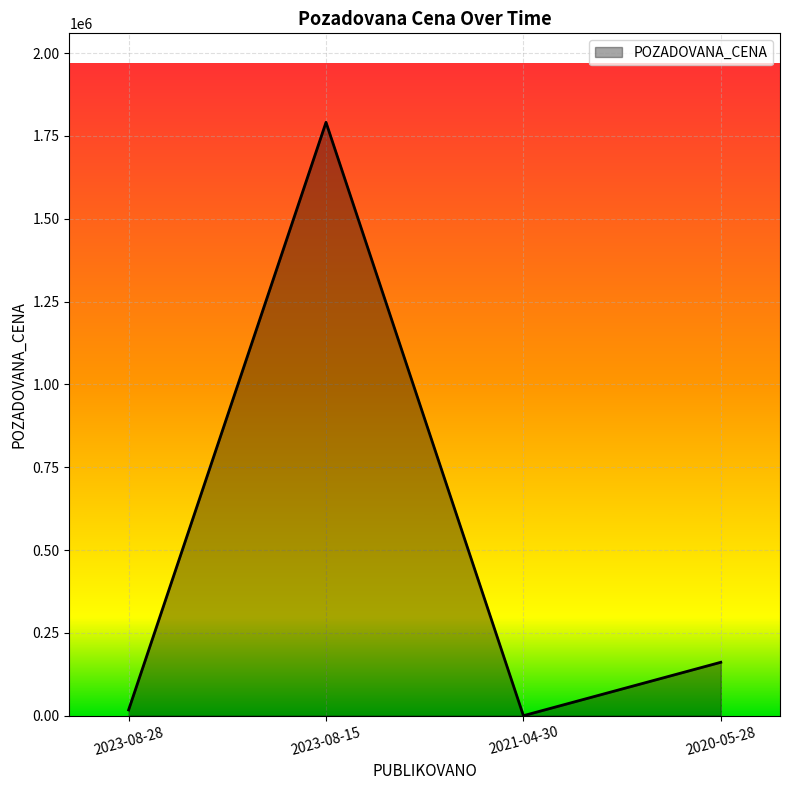

The value at 2023-08-15 is 3174166. True or false?

False